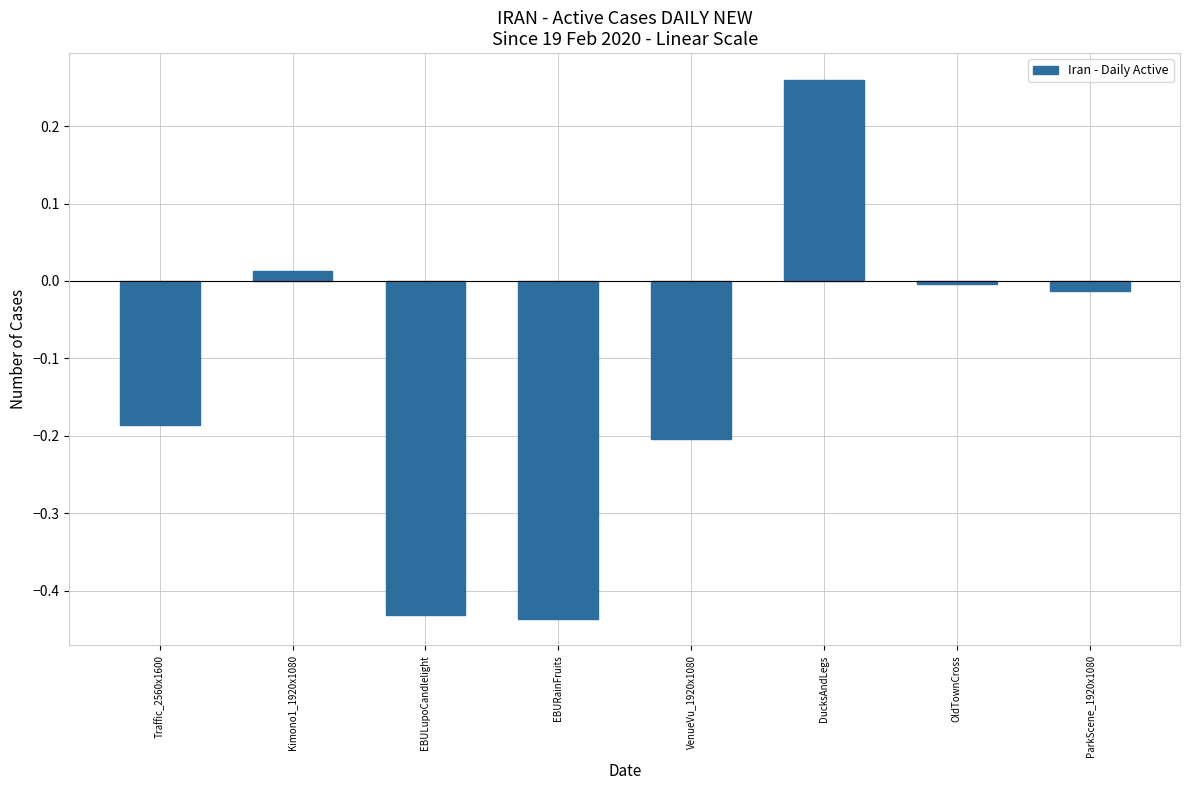

Between Traffic_2560x1600 and OldTownCross, which is larger?

OldTownCross